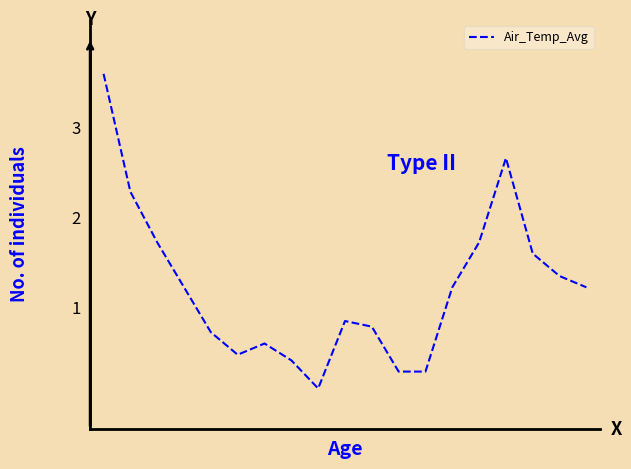

What is the greatest value displayed?

3.6